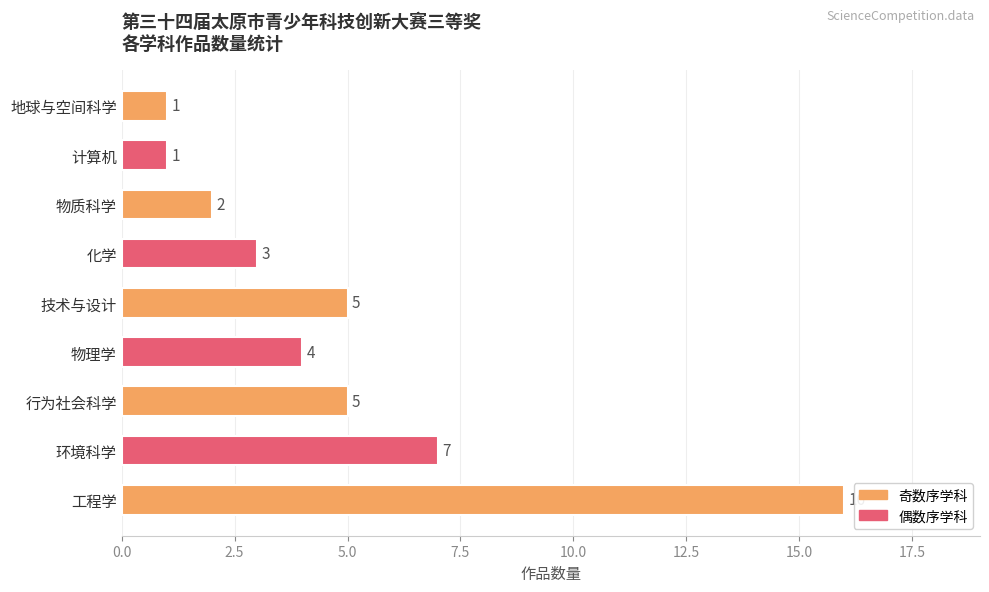

Reading bottom to top, extract all data points from this chart.

16	7	5	4	5	3	2	1	1